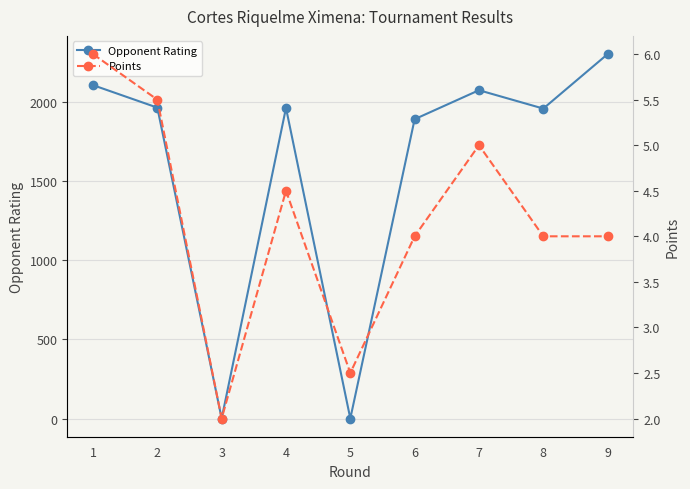

Reading left to right, transcribe all the data shown in this chart.

Opponent Rating: 2105.0	1963.0	0.0	1961.0	0.0	1890.0	2073.0	1957.0	2301.0
Points: 6.0	5.5	2.0	4.5	2.5	4.0	5.0	4.0	4.0